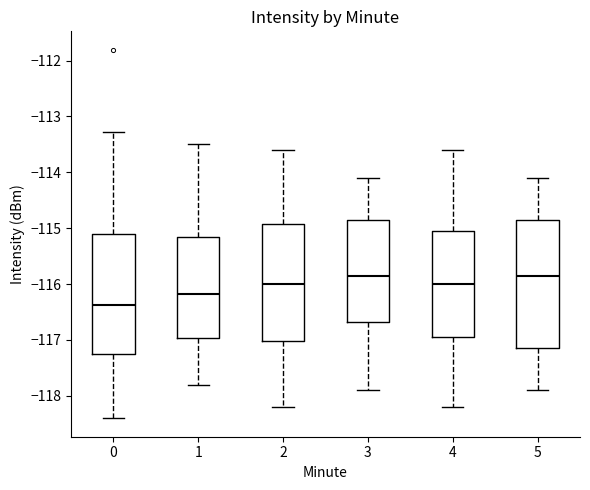

Reading left to right, transcribe this box plot: for each box, give where its median line is, the range the box spans, and where its two whiskers end, as read against the y-axis. The values are not printed on the chart, so give them approximately, as read against the axis.

0: median -116.4, box -117.3 to -115.1, whiskers -118.4 to -113.3
1: median -116.2, box -117.0 to -115.1, whiskers -117.8 to -113.5
2: median -116.0, box -117.0 to -114.9, whiskers -118.2 to -113.6
3: median -115.8, box -116.7 to -114.8, whiskers -117.9 to -114.1
4: median -116.0, box -116.9 to -115.0, whiskers -118.2 to -113.6
5: median -115.8, box -117.1 to -114.8, whiskers -117.9 to -114.1